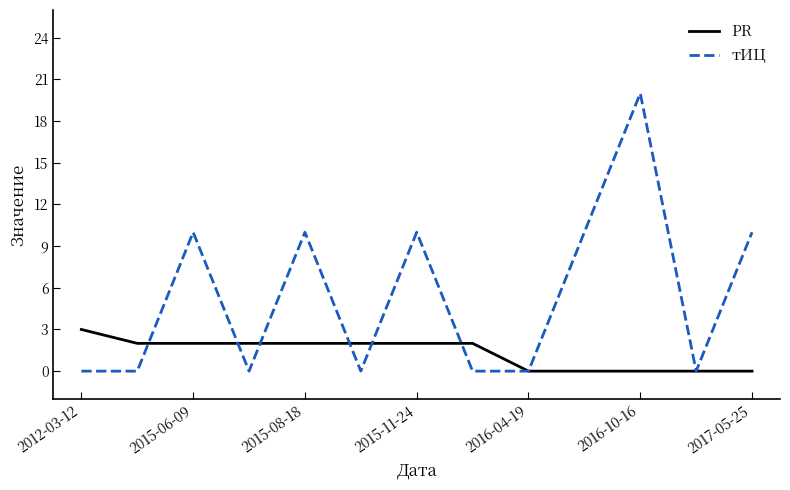

What is the highest value of the PR series?

3